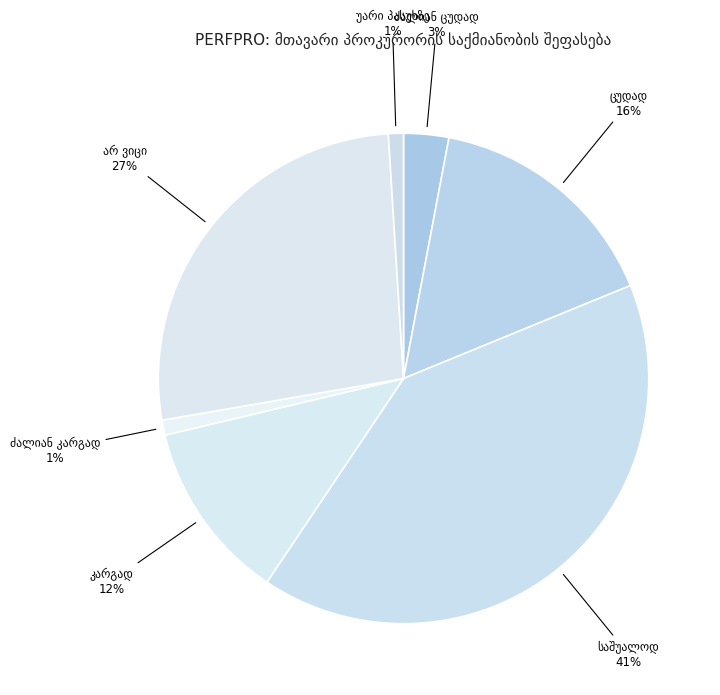

To the nearest percent, what is the average slice percentage?

14%